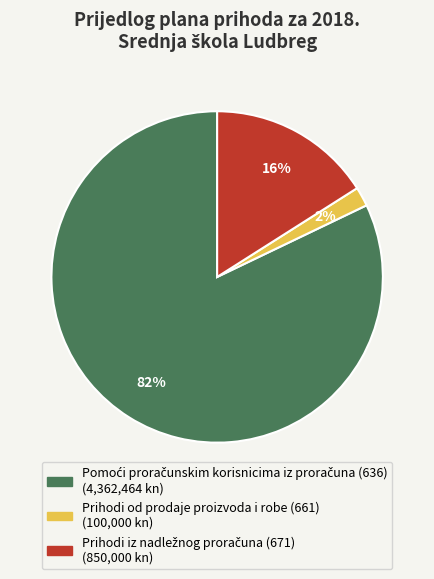

To the nearest percent, what is the difference between the largest and smallest slice percentages?

80%